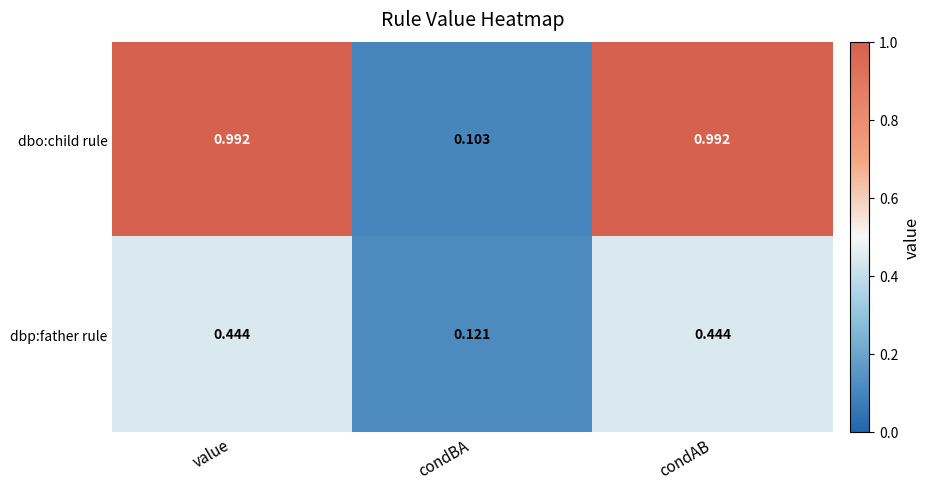

Which series has the widest spread of values?

dbo:child rule